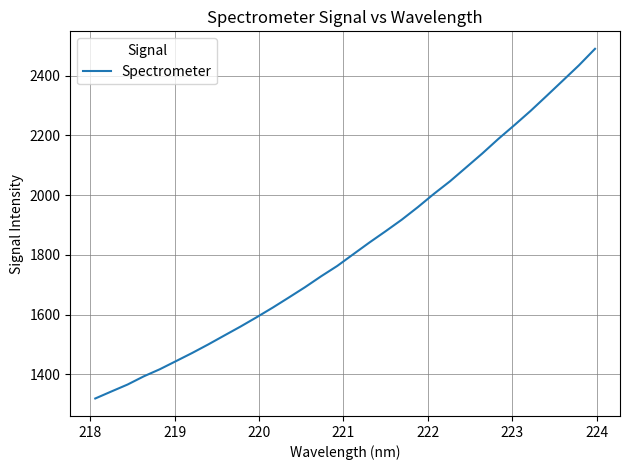

What is the maximum value shown in the chart?

2489.3